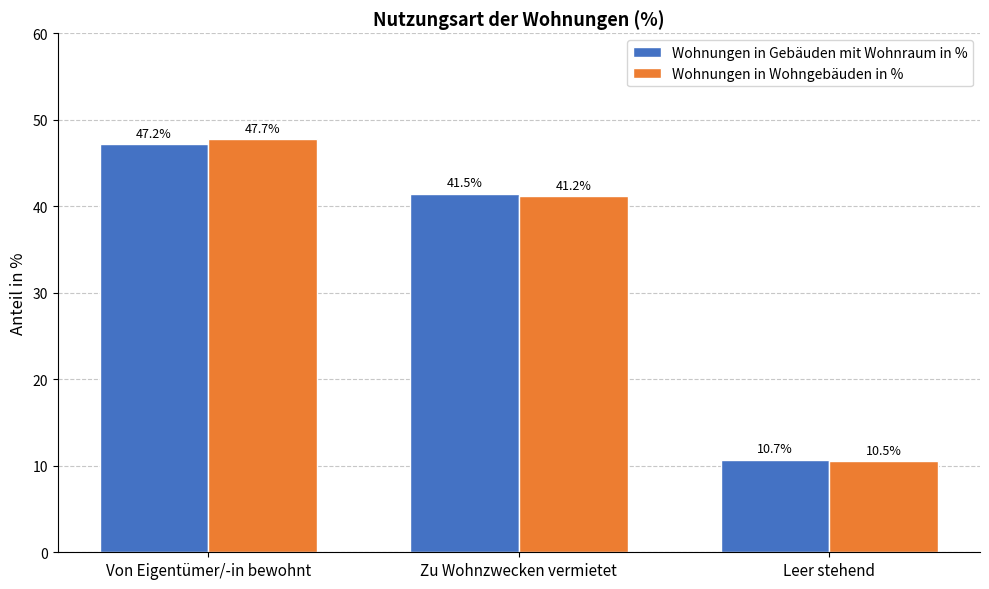

Read the Wohnungen in Wohngebäuden in % value at Zu Wohnzwecken vermietet.

41.2